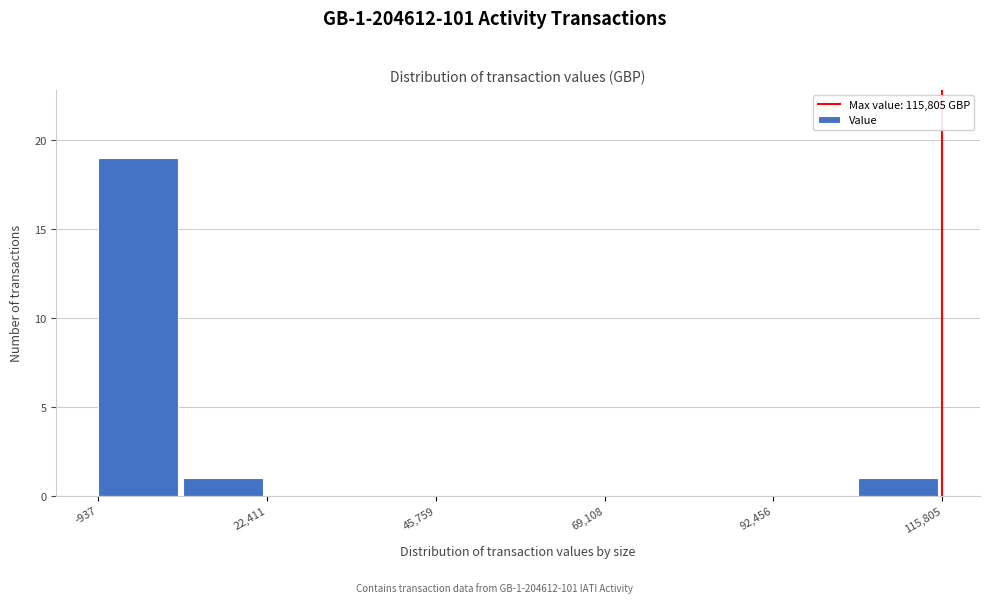

Read against the x-axis, roughly where is the centre of the tallest bar?

5000